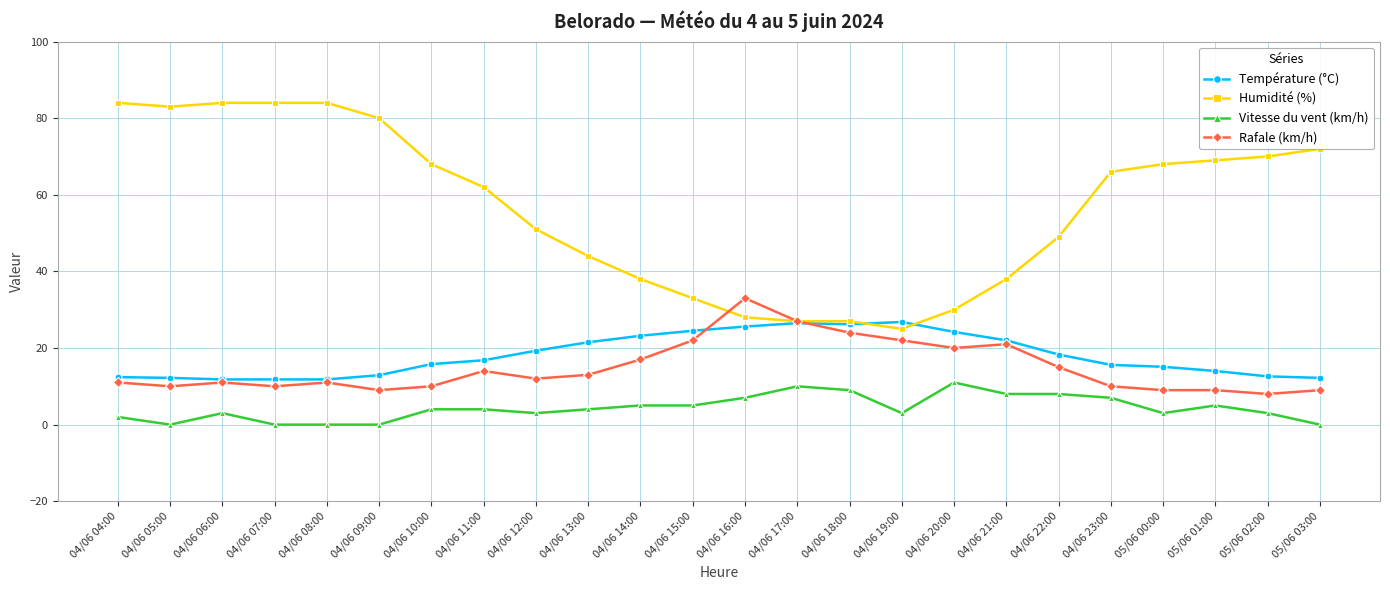

True or false: Vitesse du vent (km/h) and Rafale (km/h) intersect in this chart.

False